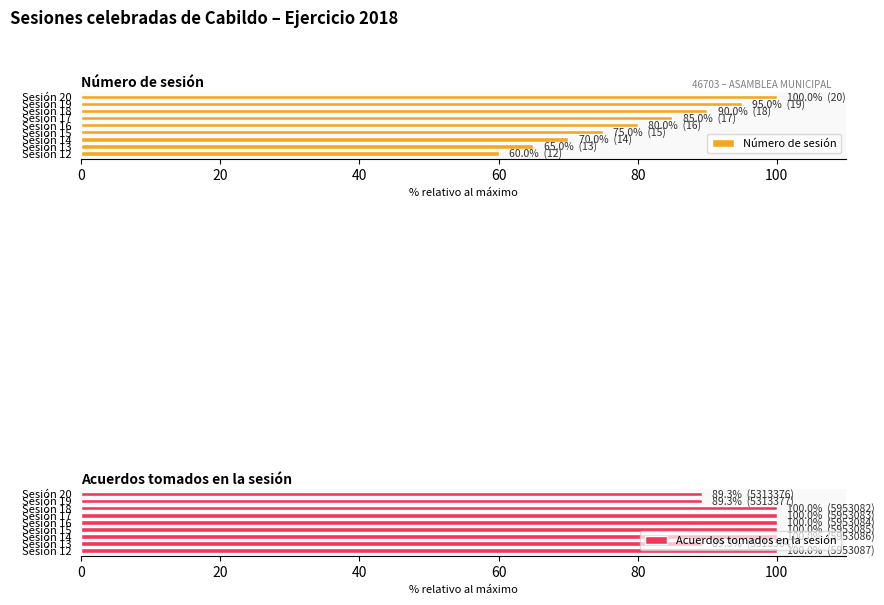

Reading left to right, list all the values displayed in this chart.

Número de sesión: 60.0	65.0	70.0	75.0	80.0	85.0	90.0	95.0	100.0
Acuerdos tomados en la sesión: 100.0	89.3	100.0	100.0	100.0	100.0	100.0	89.3	89.3